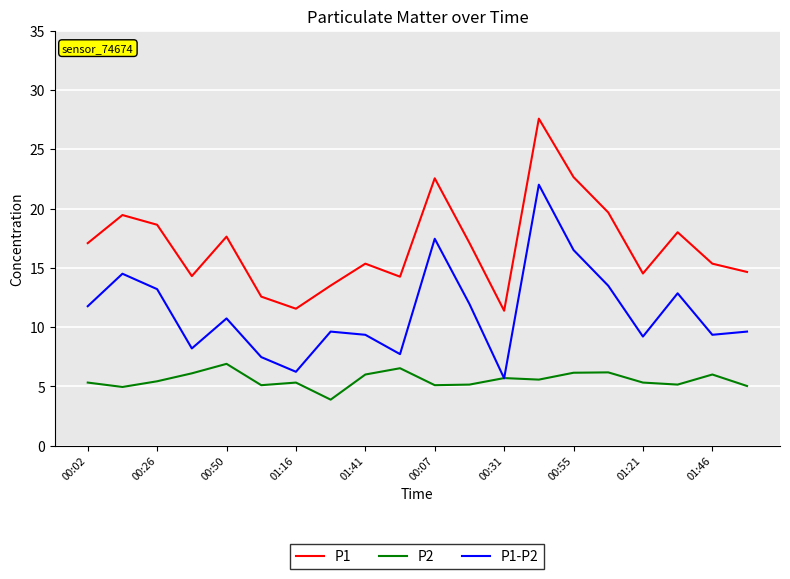

Which series has the largest total across all categories?

P1